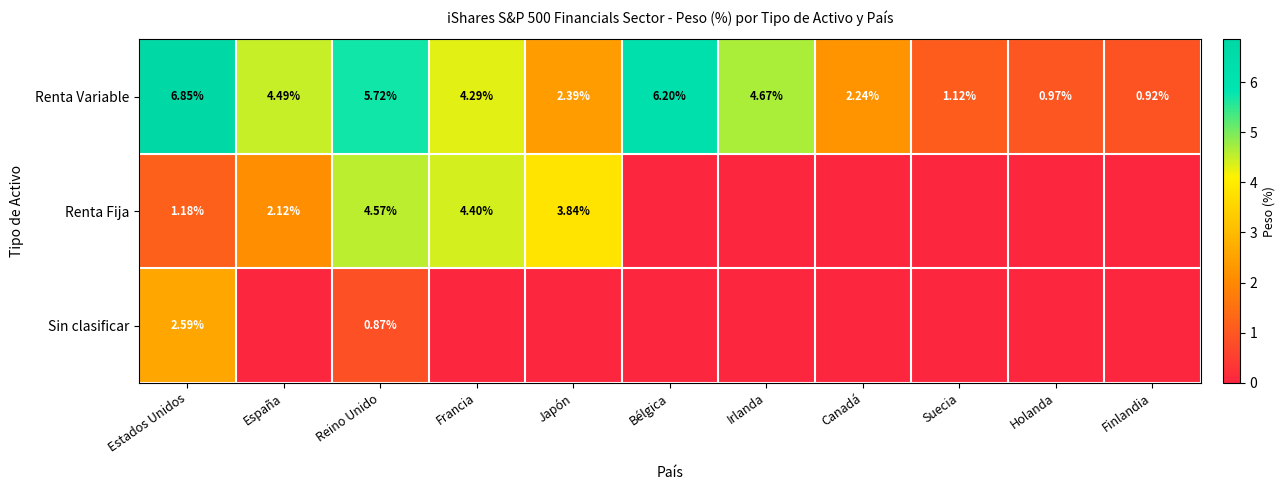

What is the difference between the highest and lowest values at Estados Unidos?

5.7